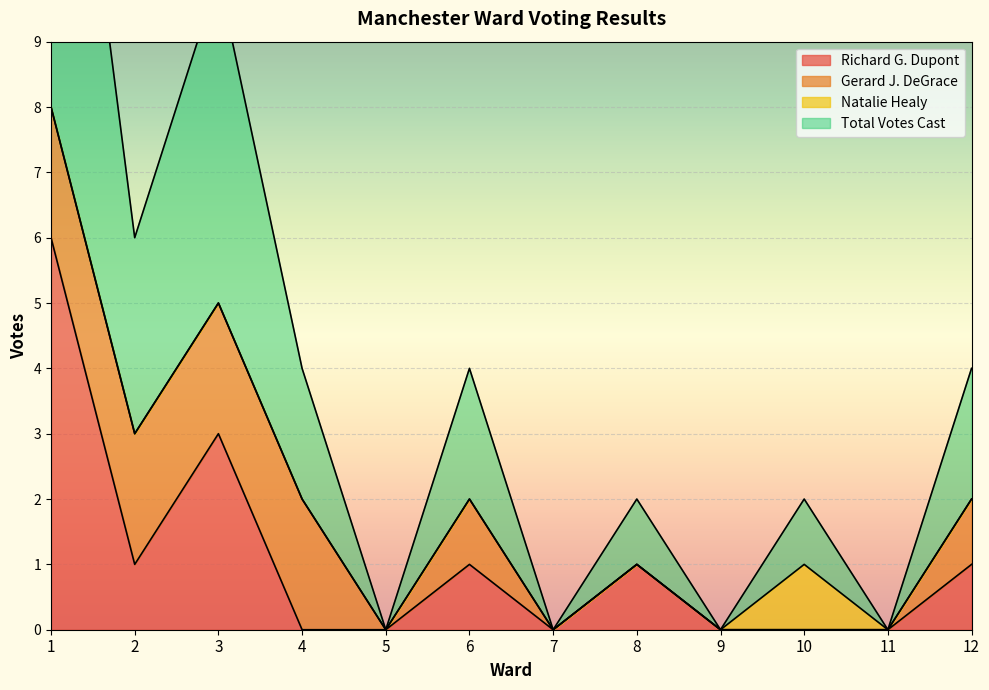

At which category does Richard G. Dupont reach its first local valley?

2